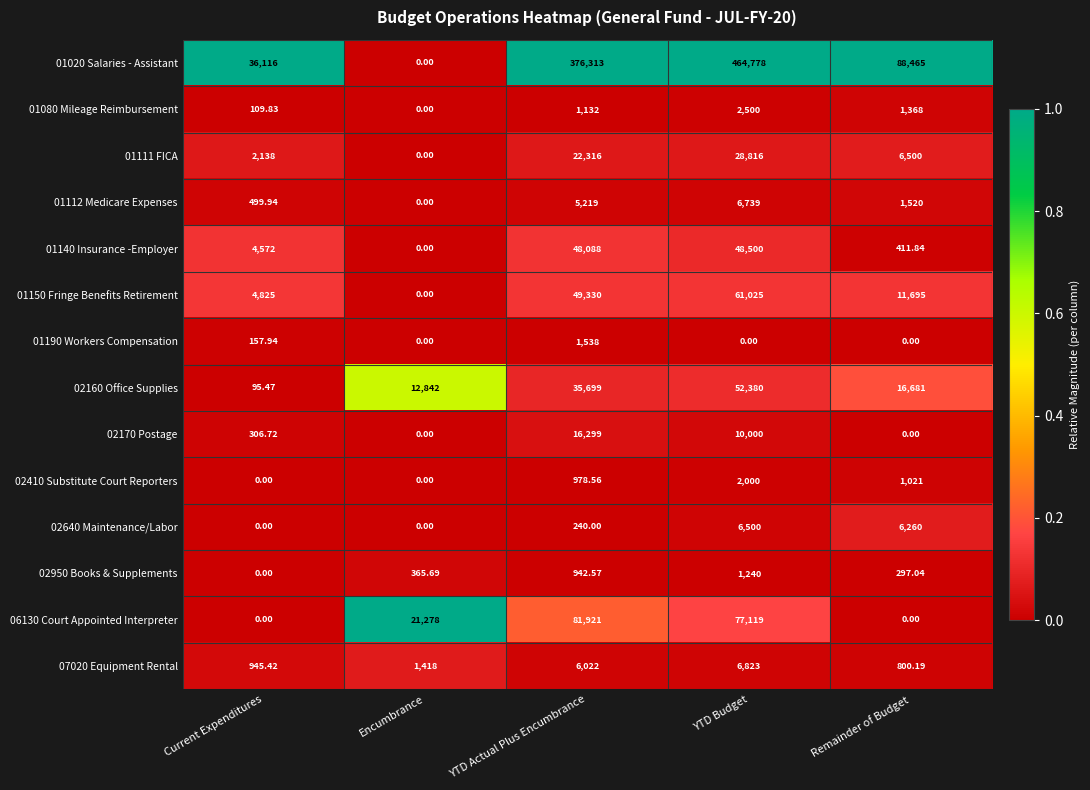

Which label corresponds to the largest value in the chart?

YTD Budget